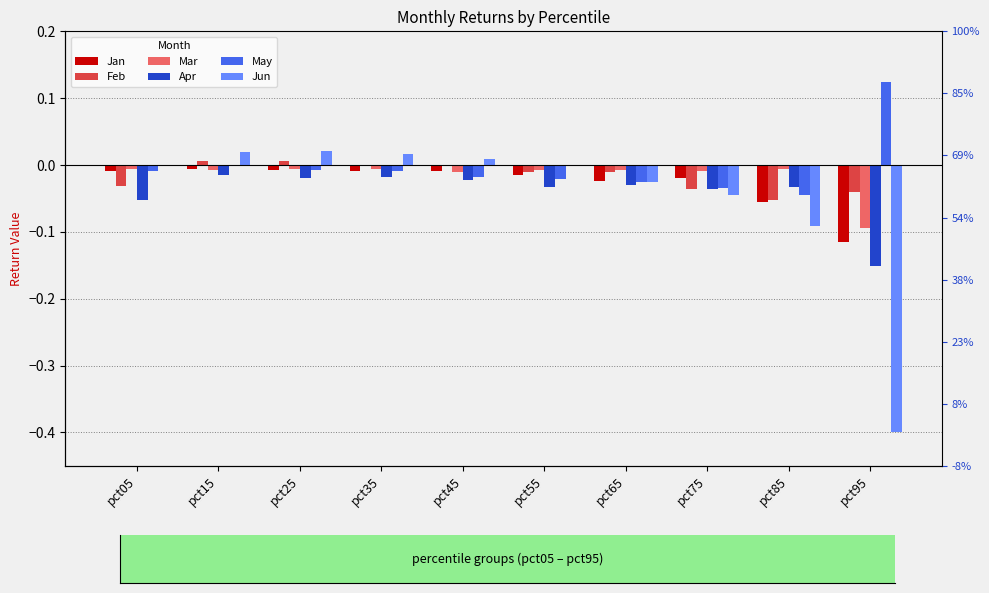

Which has a higher value, pct25 or pct35?

pct25